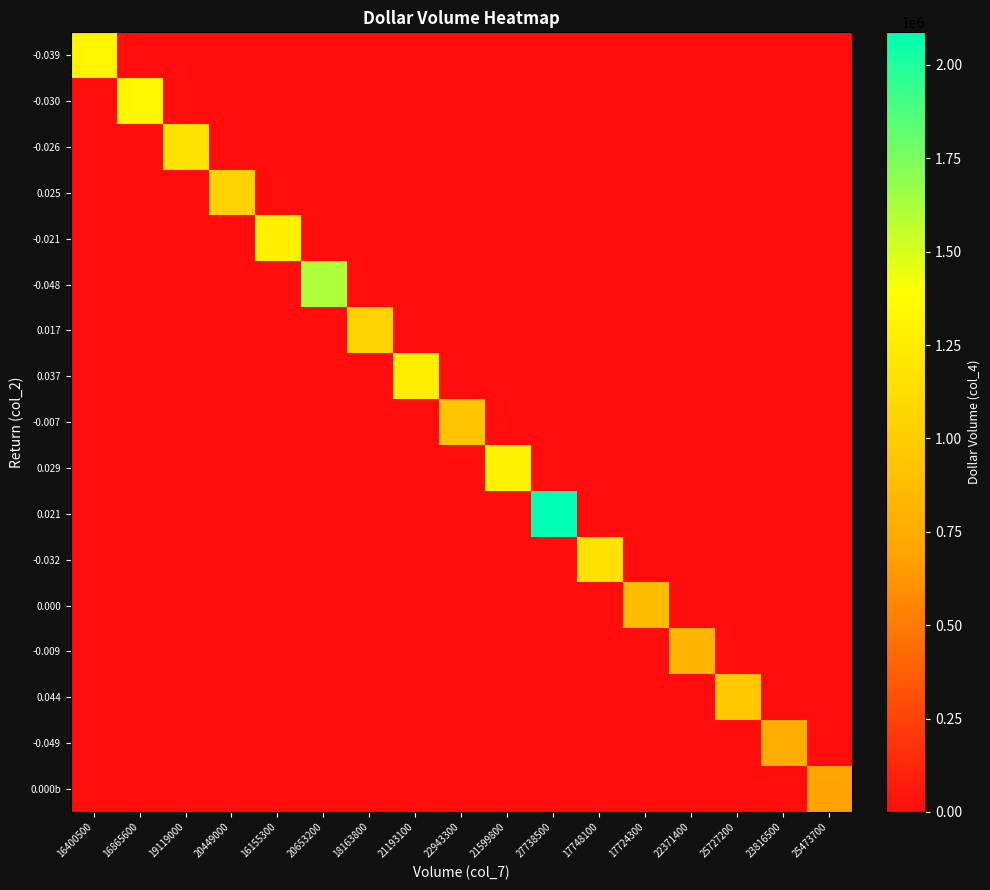

At 18163800, list the series in order from smallest to largest.

-0.039, -0.030, -0.026, 0.025, -0.021, -0.048, 0.037, -0.007, 0.029, 0.021, -0.032, 0.000, -0.009, 0.044, -0.049, 0.000b, 0.017